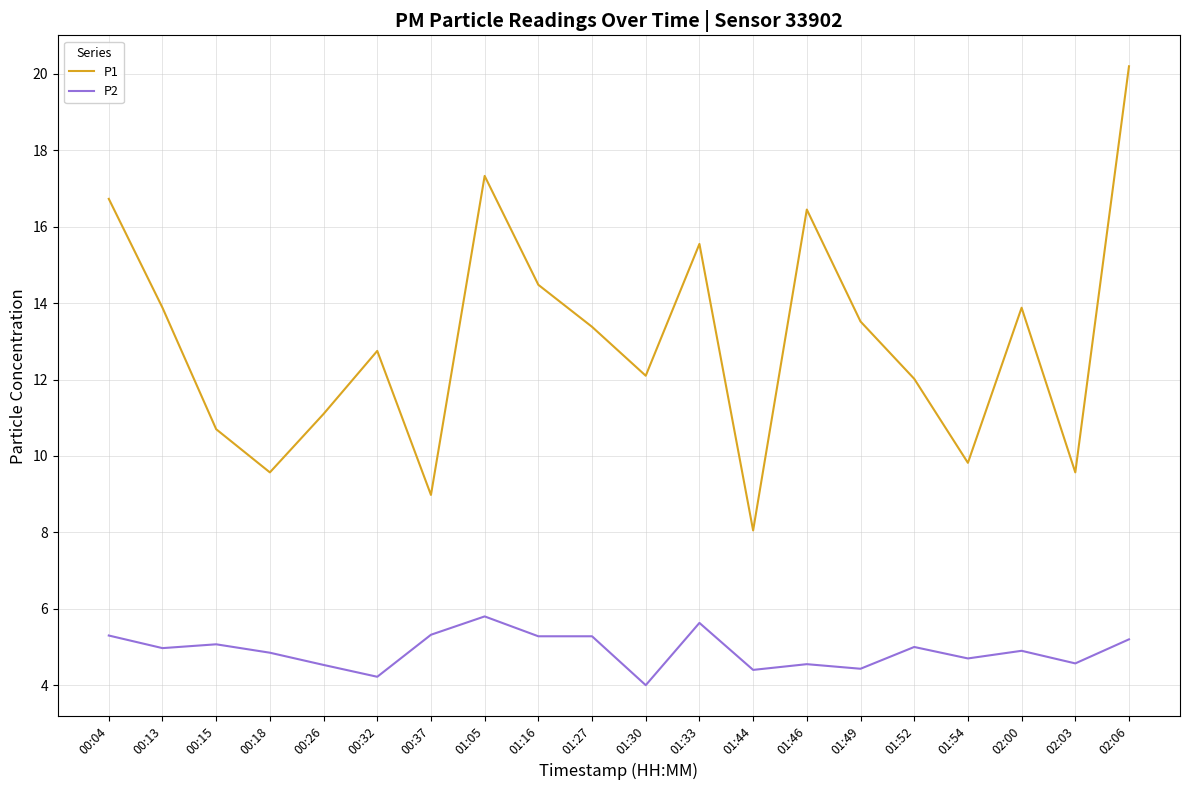

Which series has the largest total across all categories?

P1